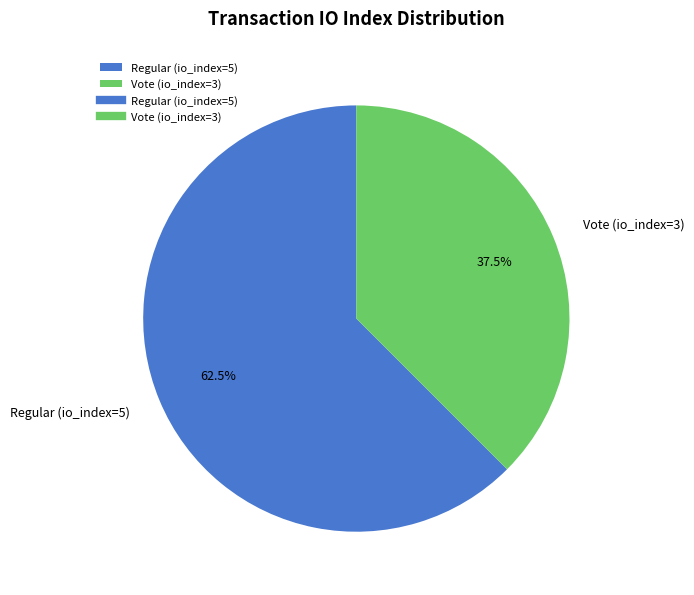

Do Regular (io_index=5) and Vote (io_index=3) together represent more than half of the pie?

Yes